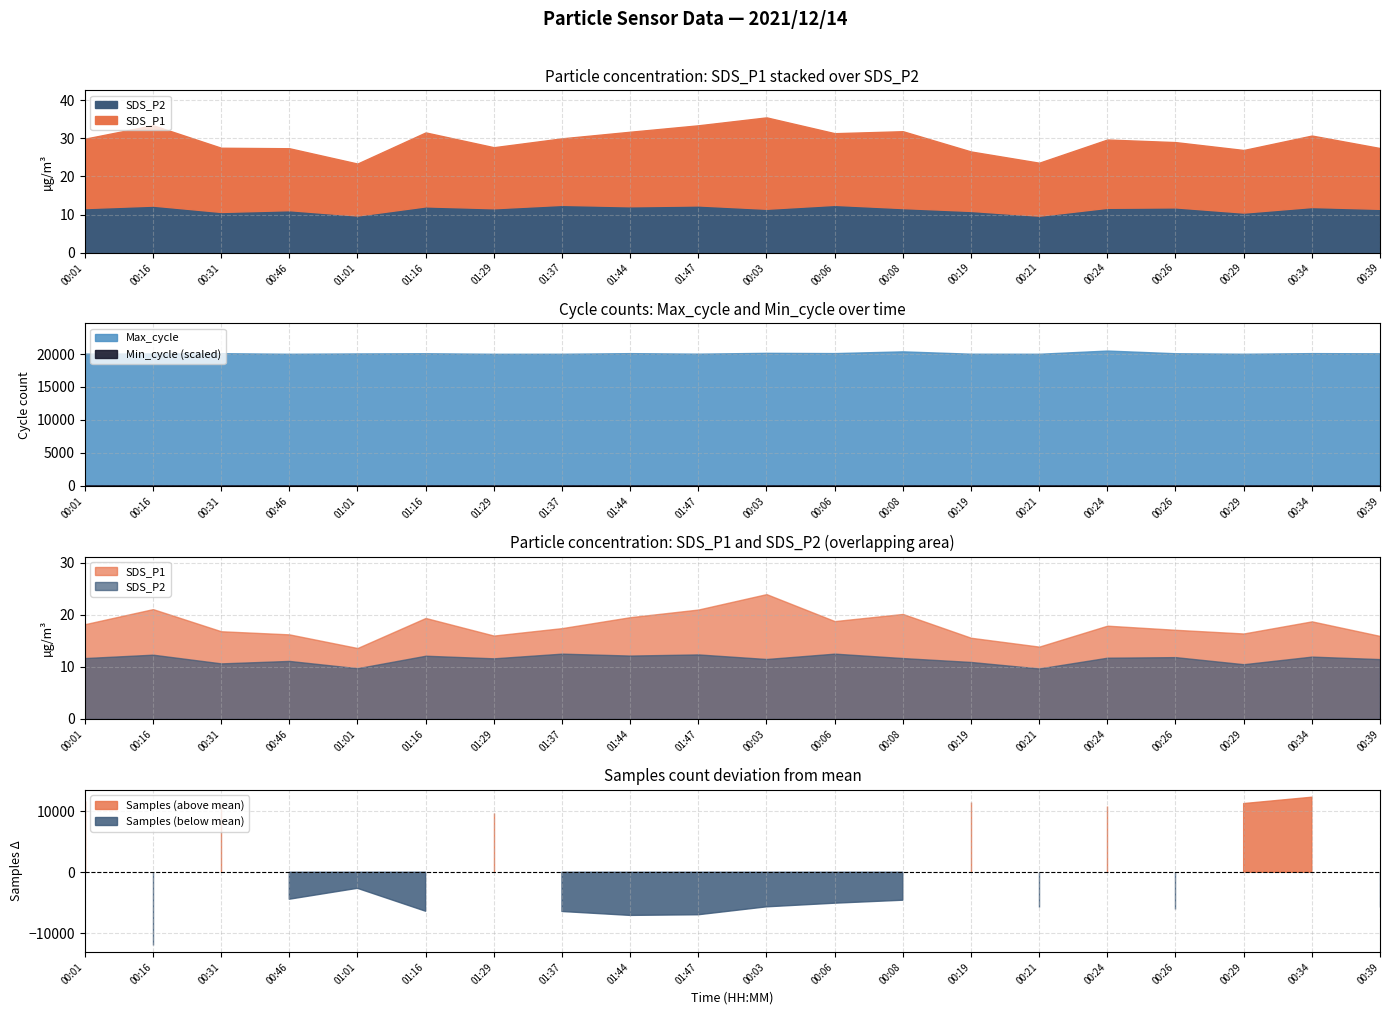

What are all the series names shown in the legend?

SDS_P1, SDS_P2, Min_cycle, Max_cycle, Samples